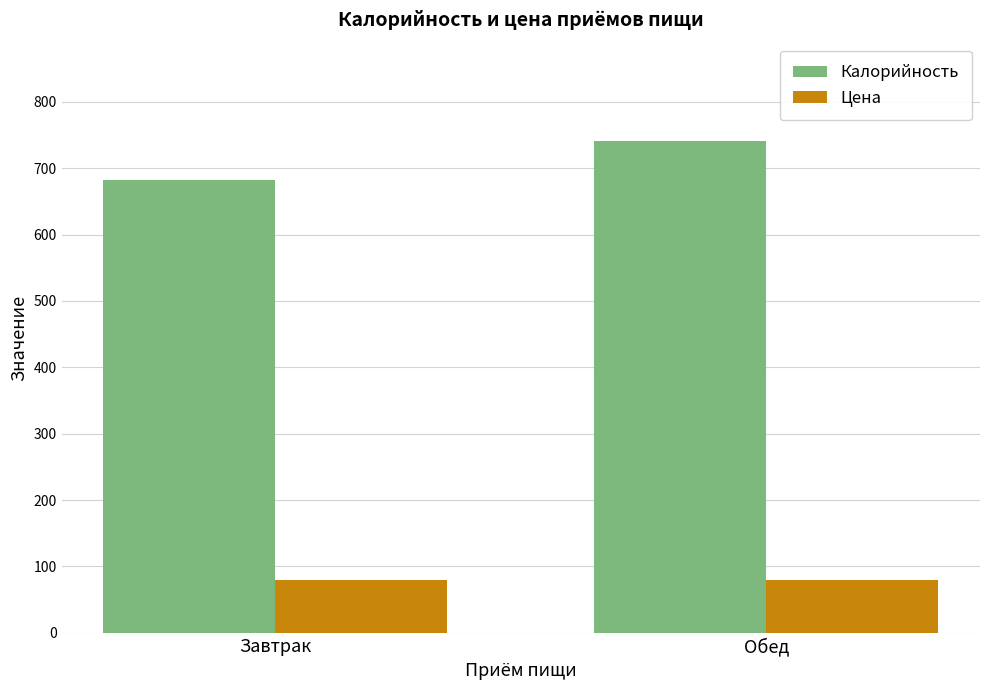

Does the chart contain stacked bars?

No